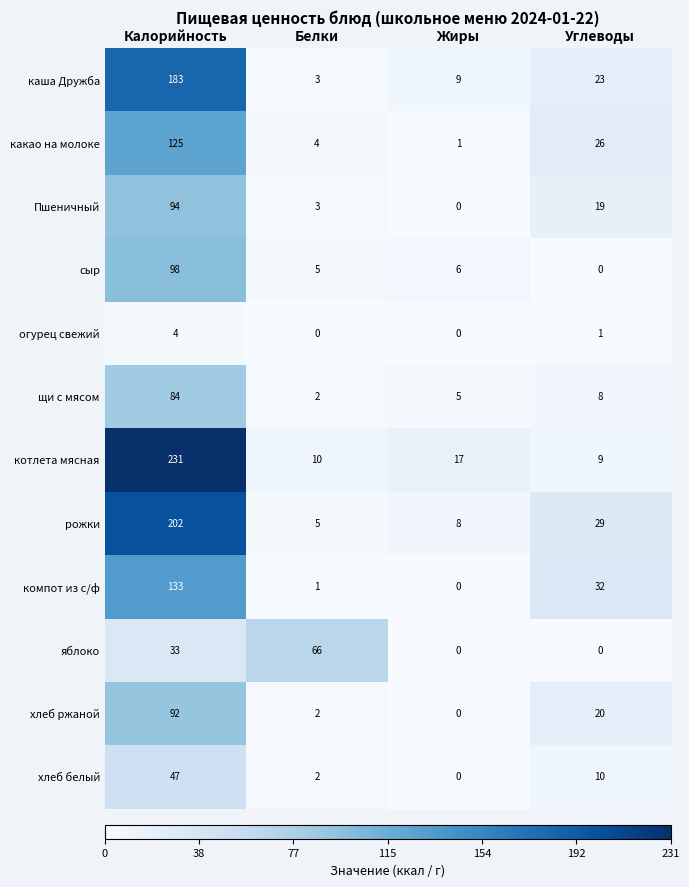

Which series has the widest spread of values?

котлета мясная